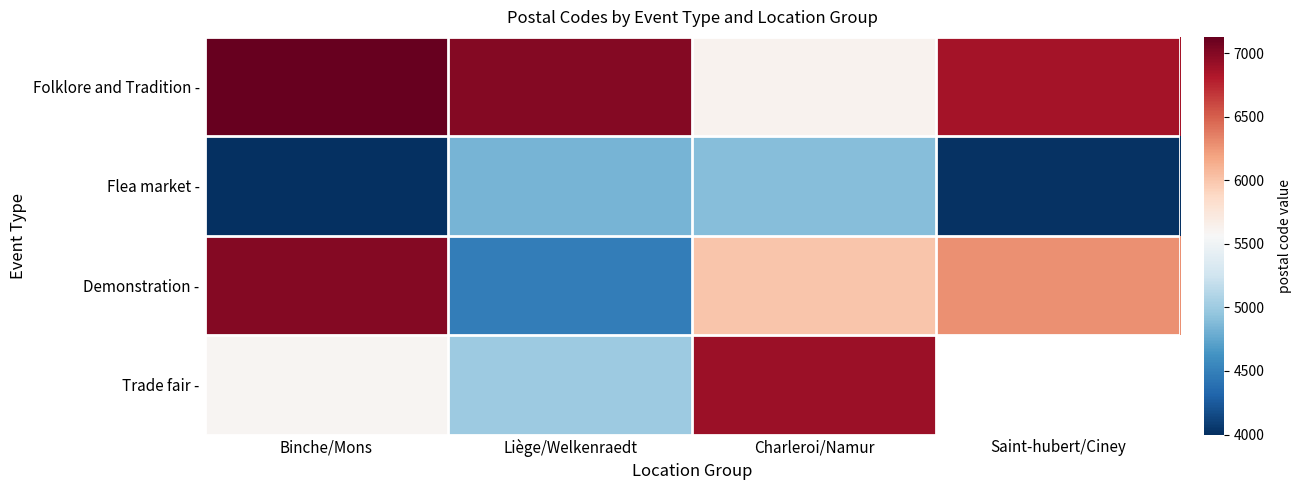

What value does the Flea market - series have at Charleroi/Namur?

4900.0